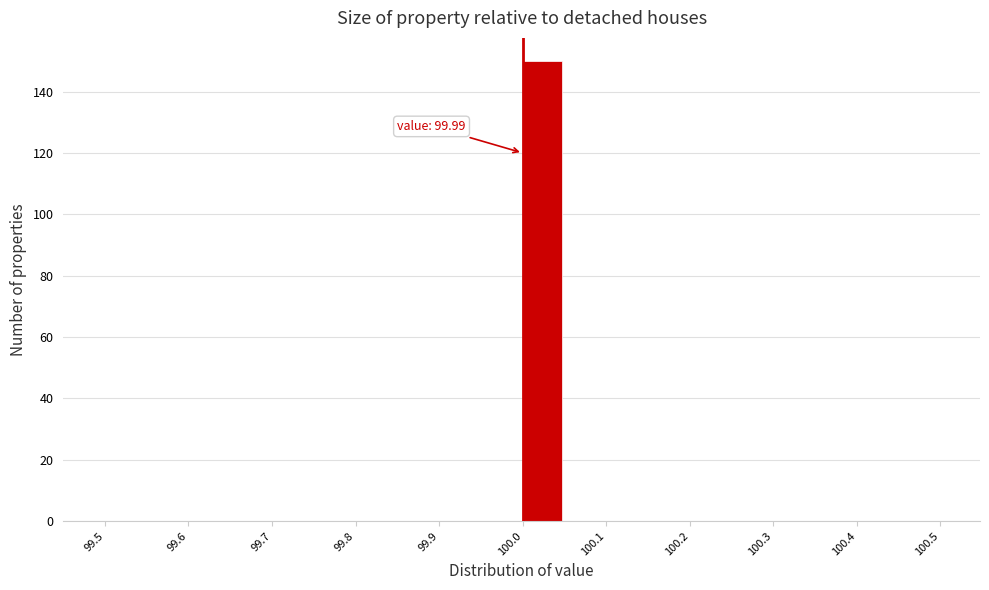

Which range on the x-axis has the tallest bar?

99.99 to 100.04